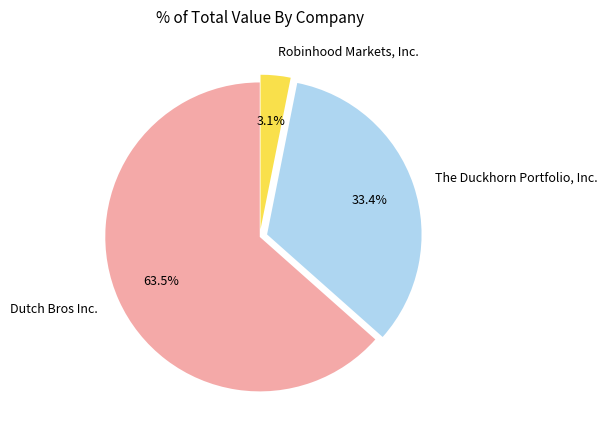

To the nearest percent, what is the combined percentage of The Duckhorn Portfolio, Inc. and Dutch Bros Inc.?

97%